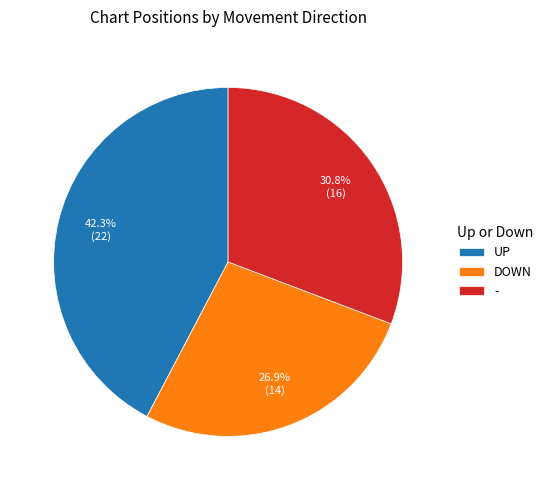

What portion of the pie excludes DOWN?

73.1%